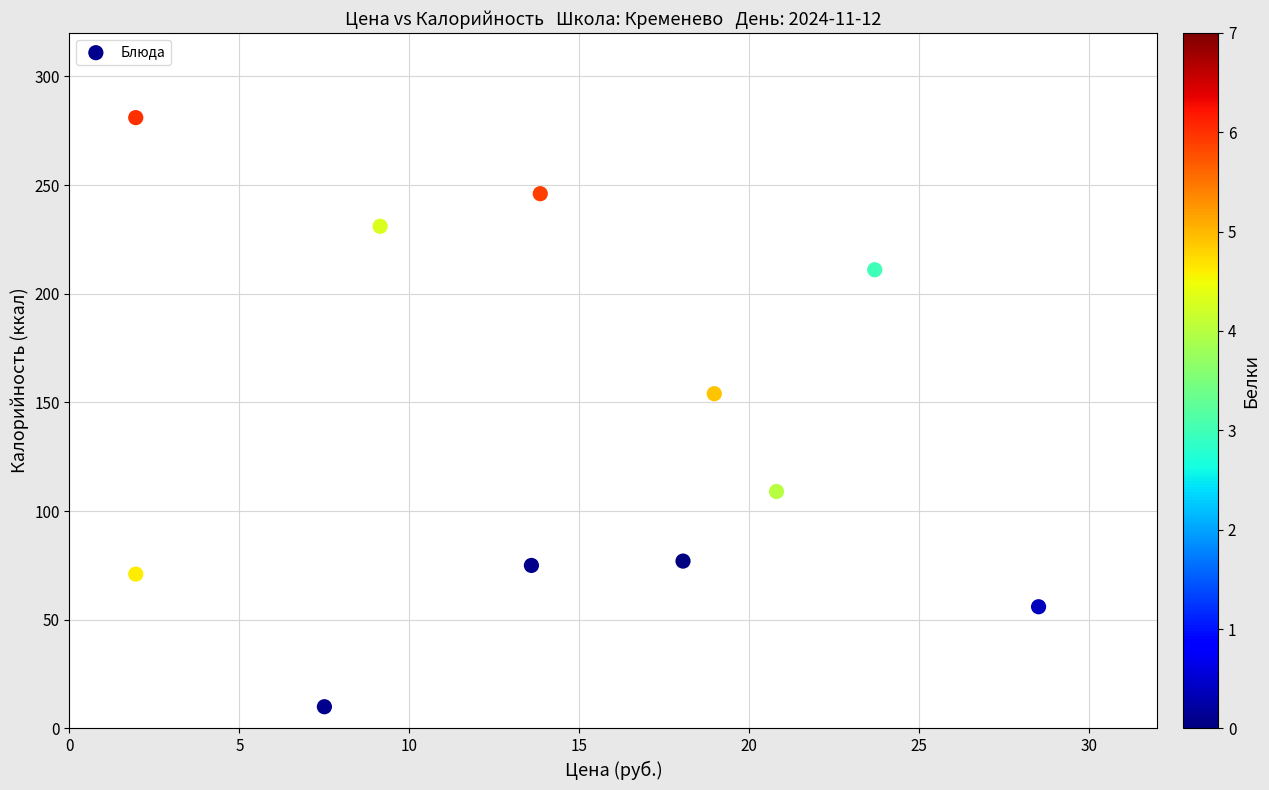

What Y value in the scatter plot is closest to 145?

154